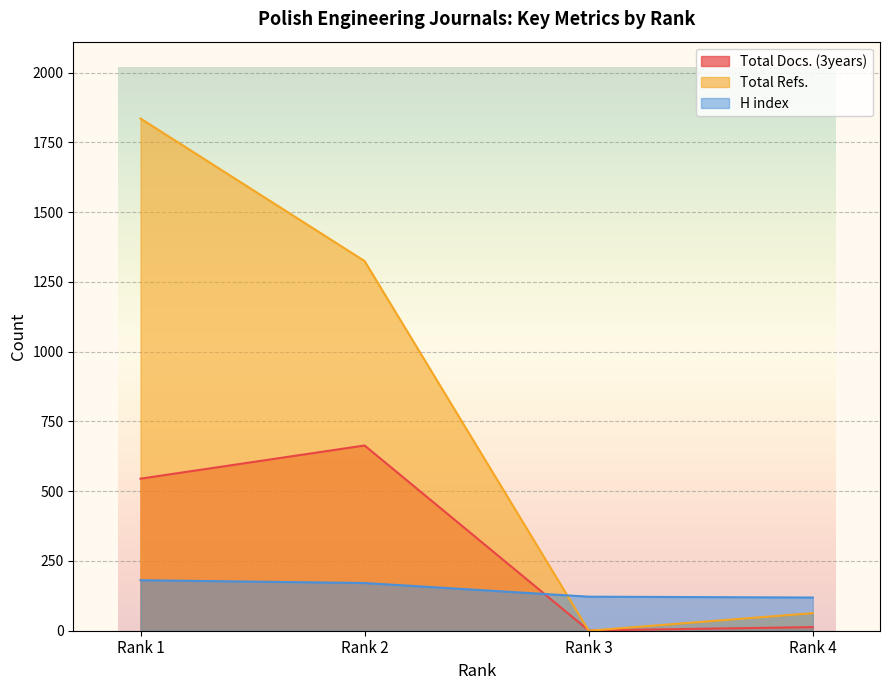

Which series has the largest total across all categories?

Total Refs.